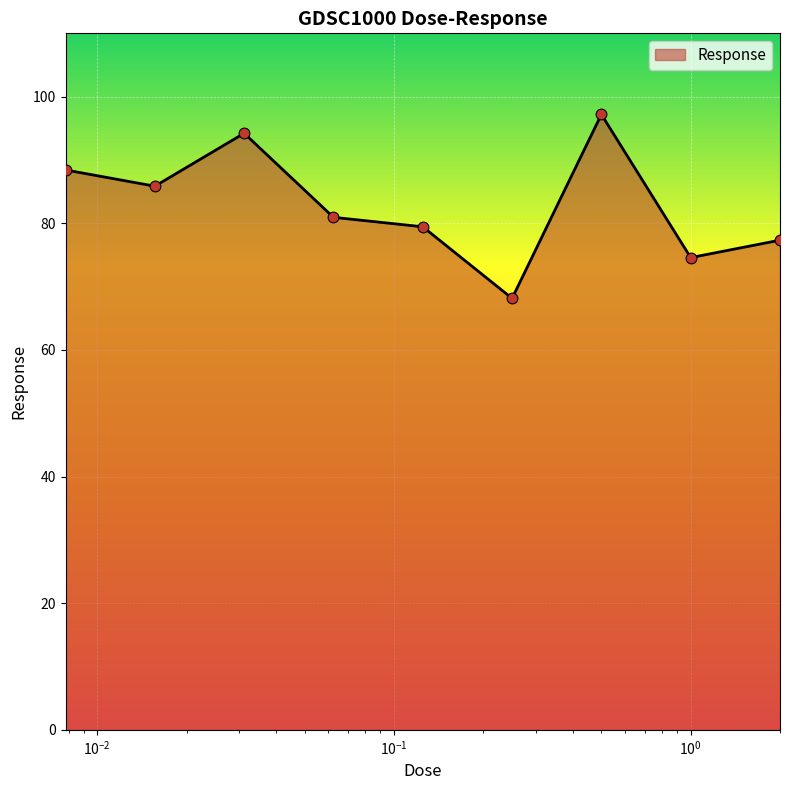

What is the smallest value displayed?

68.1